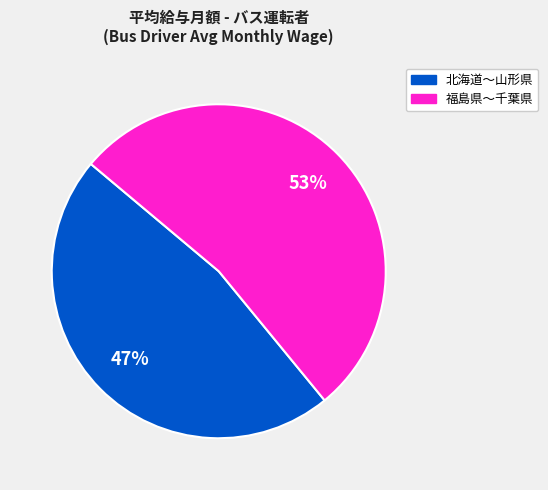

How many slices are in this pie chart?

2